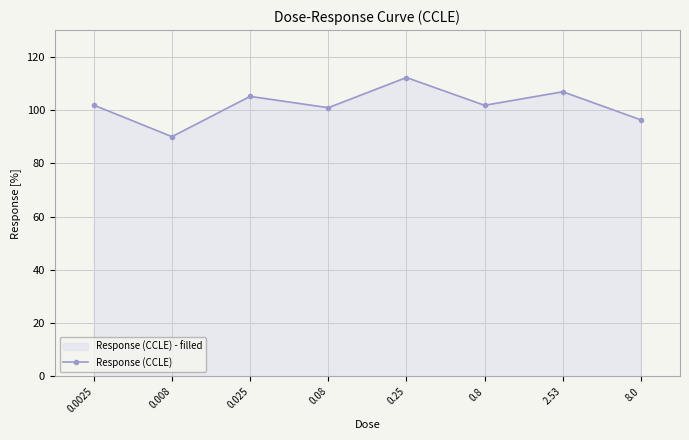

At which category does the data reach its first local valley?

0.008